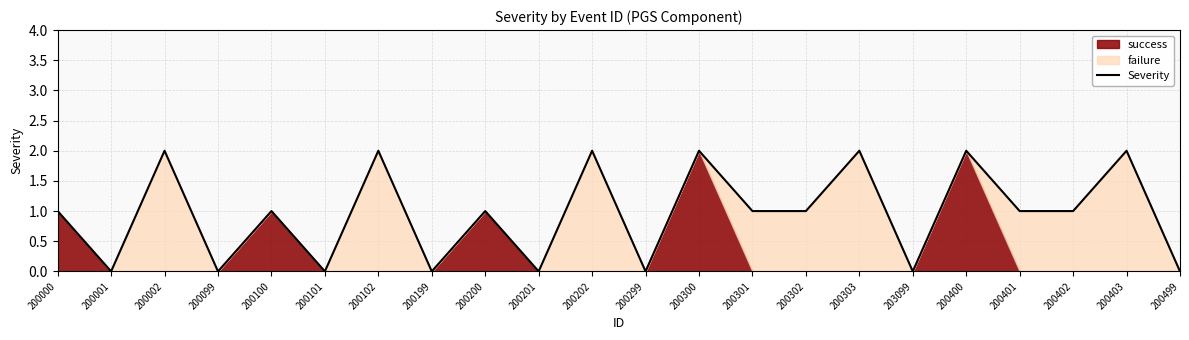

Does the chart have visible grid lines?

Yes